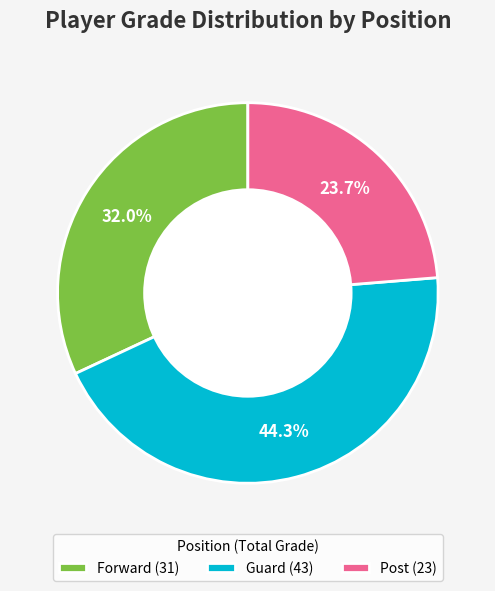

Does Guard (43) represent more than half of the total?

No